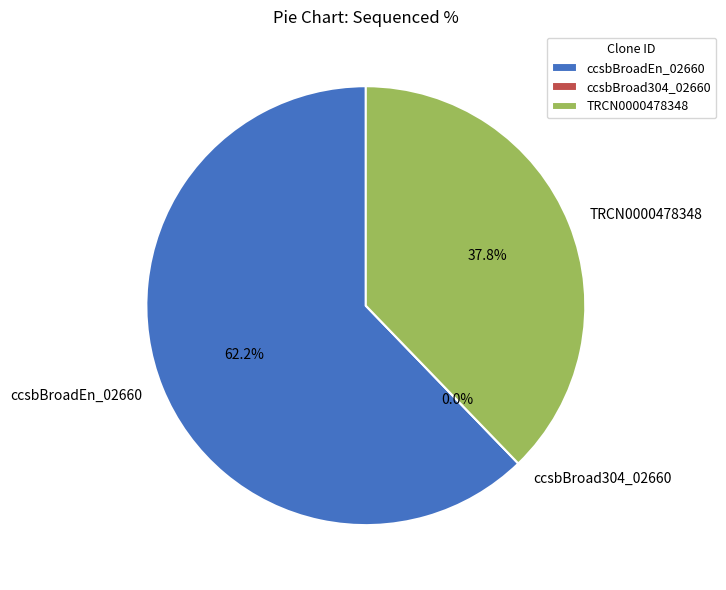

Which category has the smallest portion of the pie?

ccsbBroad304_02660